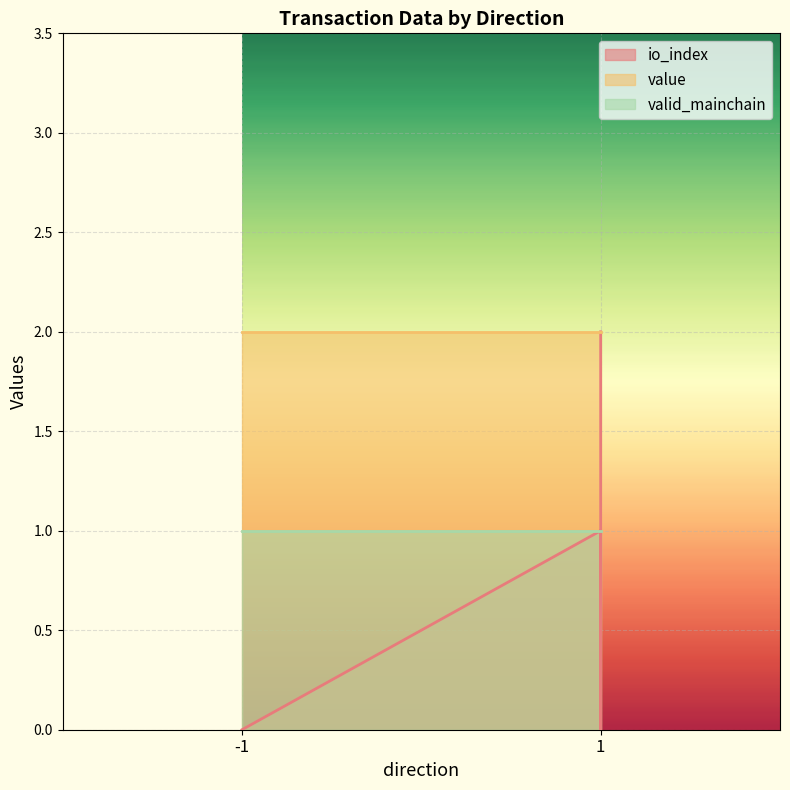

Which category has the lowest value in the value series?

-1